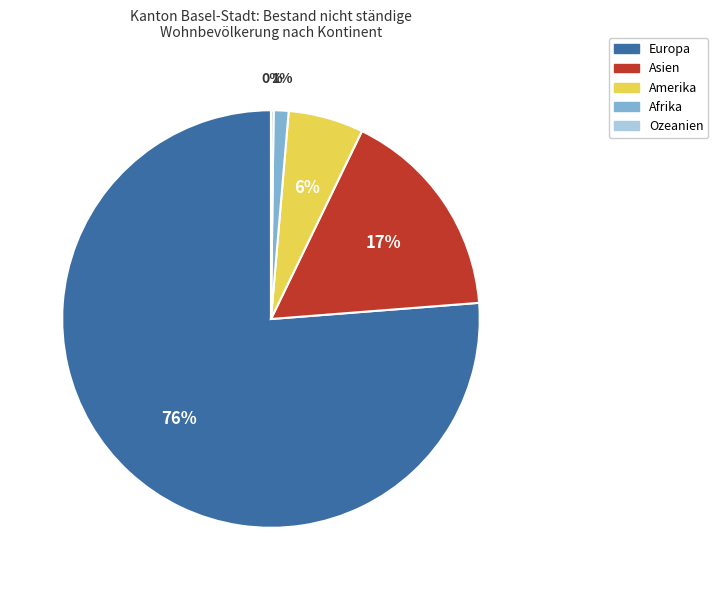

To the nearest percent, what is the combined percentage of Amerika and Europa?

82%